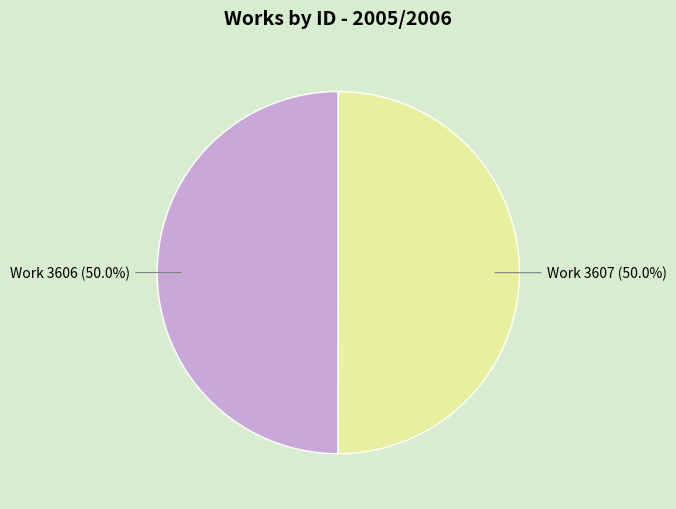

What portion of the pie excludes Work 3606 (50.0%)?

50.0%